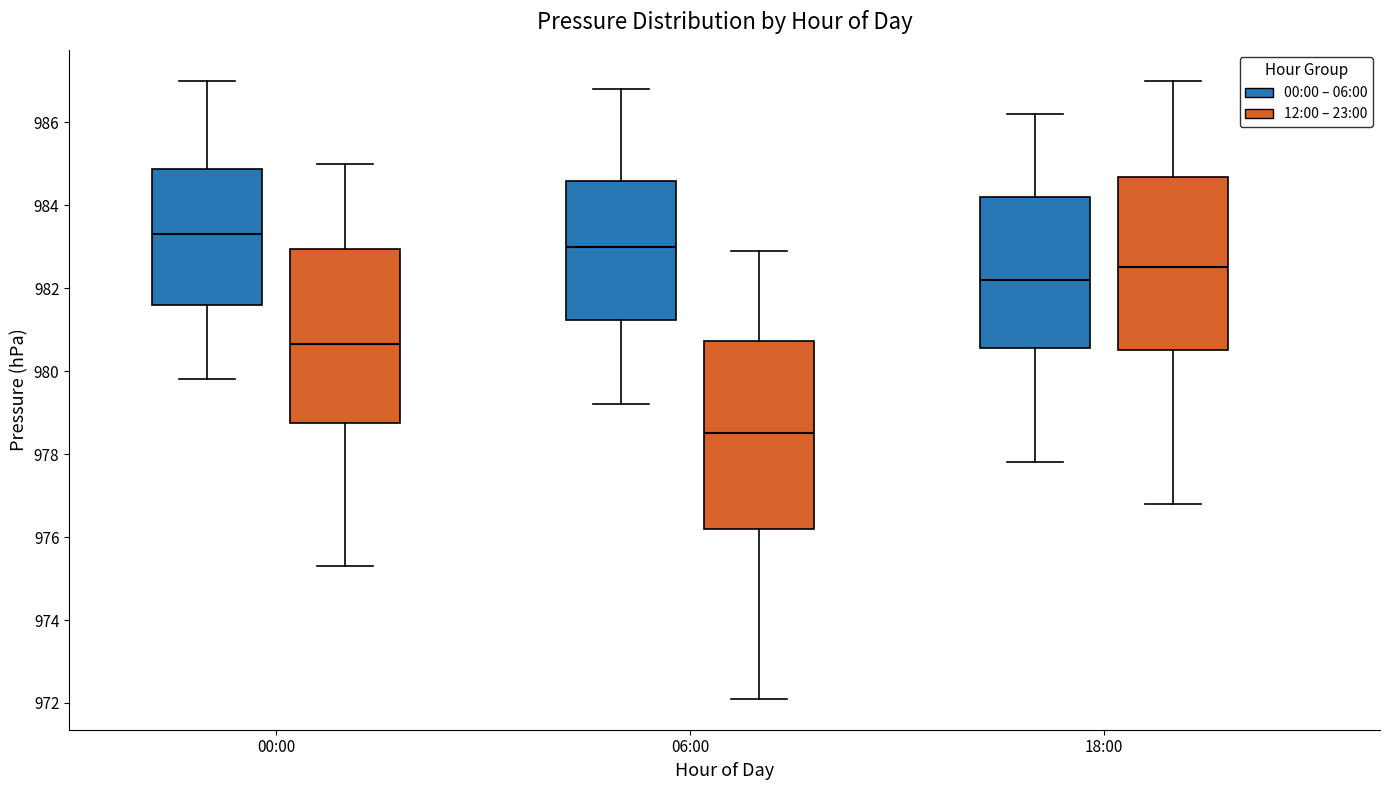

Which box is the tallest, from its lower edge to its upper edge?

06:00 (12:00 – 23:00)